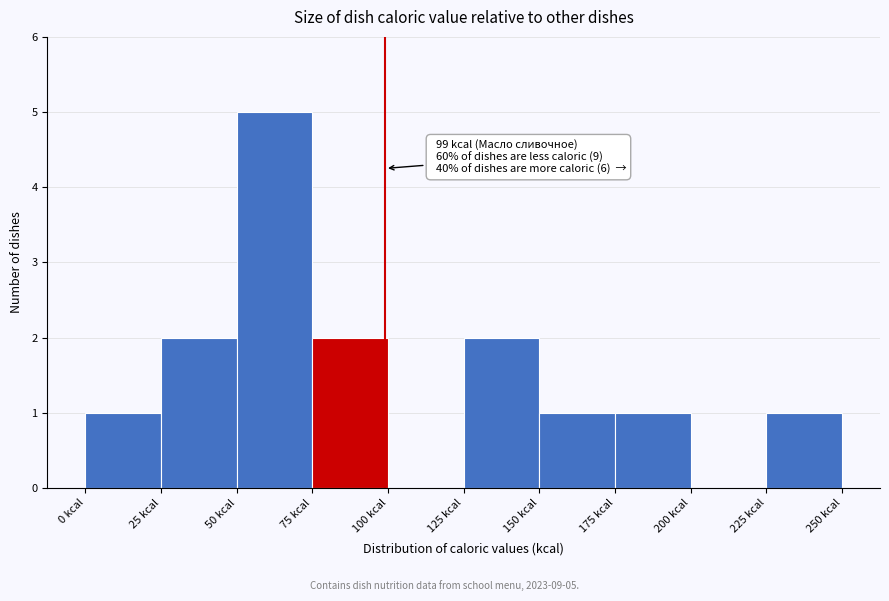

Which range on the x-axis has the tallest bar?

50 to 75